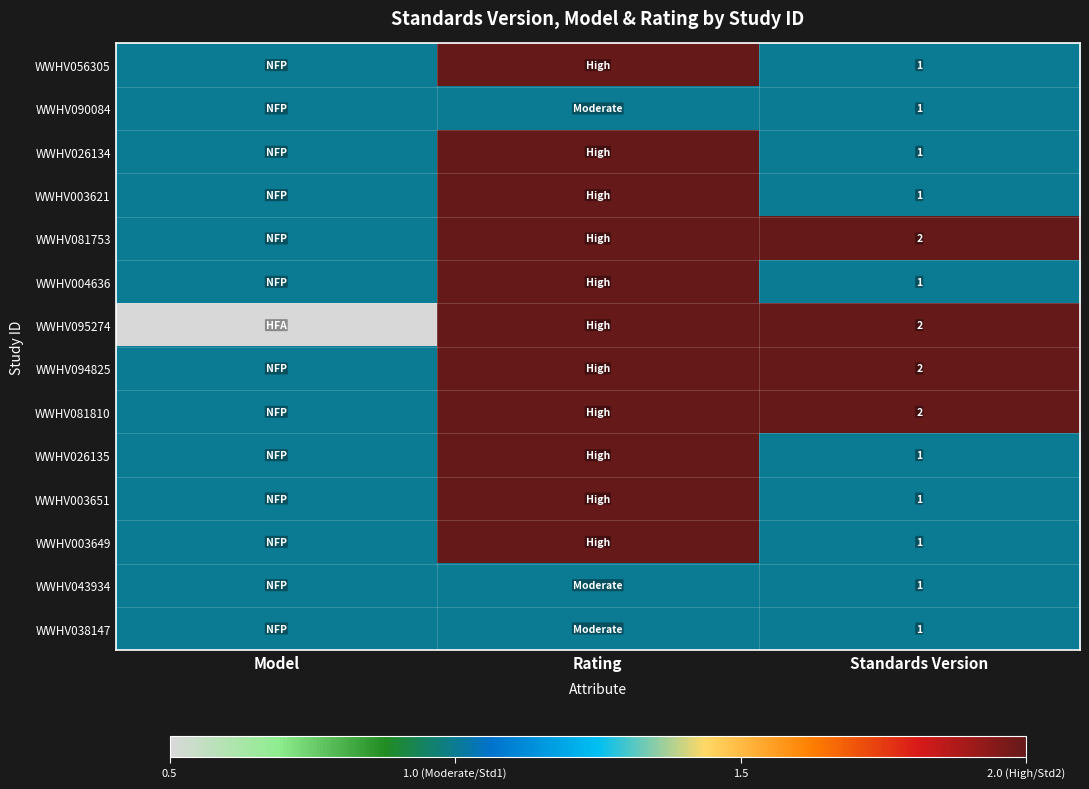

How many data points does each series have?

3